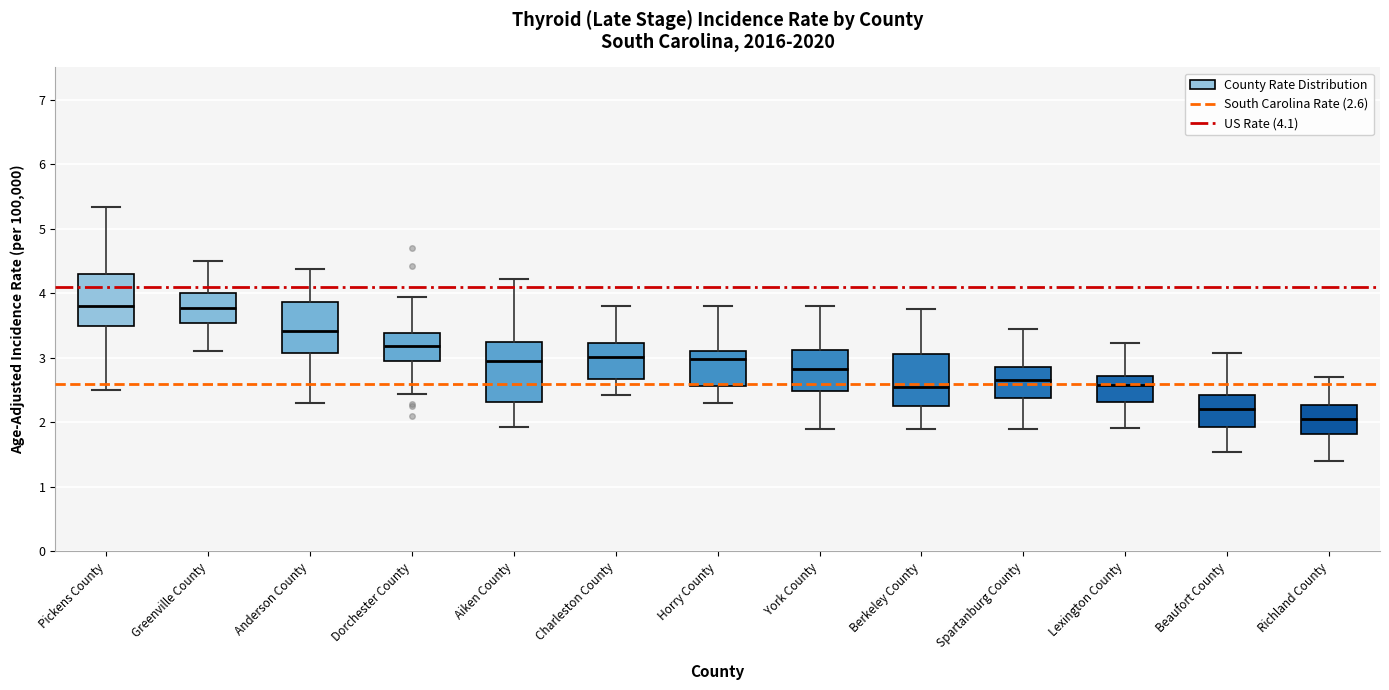

Reading left to right, transcribe this box plot: for each box, give where its median line is, the range the box spans, and where its two whiskers end, as read against the y-axis. The values are not printed on the chart, so give them approximately, as read against the axis.

Pickens County: median 3.8, box 3.5 to 4.3, whiskers 2.5 to 5.3
Greenville County: median 3.8, box 3.5 to 4.0, whiskers 3.1 to 4.5
Anderson County: median 3.4, box 3.1 to 3.9, whiskers 2.3 to 4.4
Dorchester County: median 3.2, box 3.0 to 3.4, whiskers 2.4 to 3.9
Aiken County: median 3.0, box 2.3 to 3.2, whiskers 1.9 to 4.2
Charleston County: median 3.0, box 2.7 to 3.2, whiskers 2.4 to 3.8
Horry County: median 3.0, box 2.6 to 3.1, whiskers 2.3 to 3.8
York County: median 2.8, box 2.5 to 3.1, whiskers 1.9 to 3.8
Berkeley County: median 2.6, box 2.3 to 3.1, whiskers 1.9 to 3.8
Spartanburg County: median 2.7, box 2.4 to 2.9, whiskers 1.9 to 3.5
Lexington County: median 2.6, box 2.3 to 2.7, whiskers 1.9 to 3.2
Beaufort County: median 2.2, box 1.9 to 2.4, whiskers 1.5 to 3.1
Richland County: median 2.1, box 1.8 to 2.3, whiskers 1.4 to 2.7